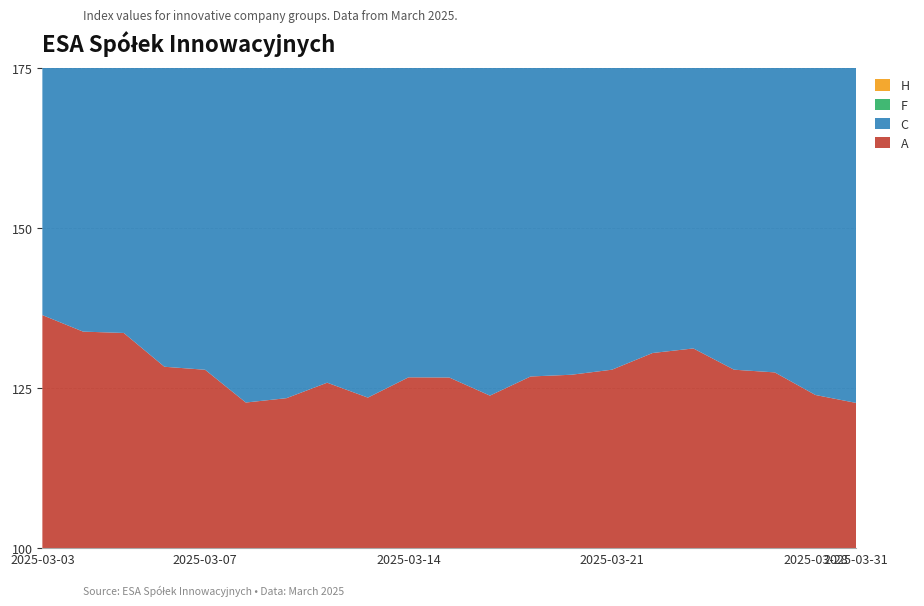

Reading left to right, what are all the values shown in this chart?

A: 136.4	133.8	133.6	128.3	127.9	122.8	123.4	125.8	123.5	126.7	126.7	123.8	126.8	127.1	127.9	130.5	131.2	127.9	127.5	123.9	122.7
C: 123.9	121.6	121.4	116.6	116.2	111.5	112.1	114.3	112.2	115.1	115.1	112.5	115.2	115.5	116.2	118.6	119.2	116.2	115.8	112.6	111.5
F: 157.0	154.0	153.8	147.7	147.2	141.3	142.1	144.9	142.3	145.9	145.9	142.7	146.1	146.4	147.3	150.4	151.2	147.4	146.9	142.8	141.4
H: 159.0	156.1	155.8	149.7	149.1	143.2	144.0	146.8	144.1	147.8	147.8	144.5	148.0	148.3	149.3	152.4	153.2	149.3	148.8	144.7	143.3